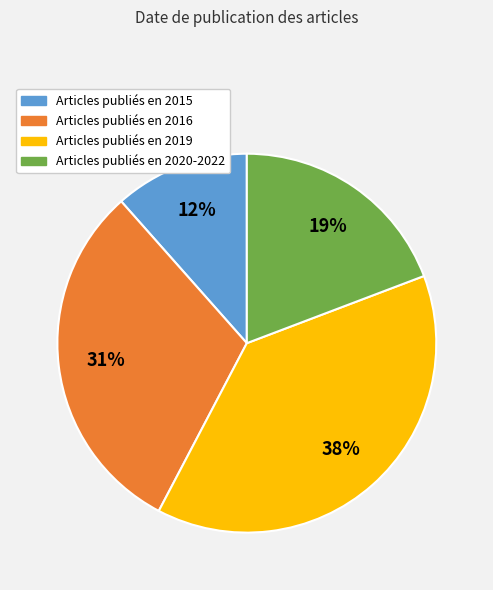

To the nearest percent, what is the average slice percentage?

25%